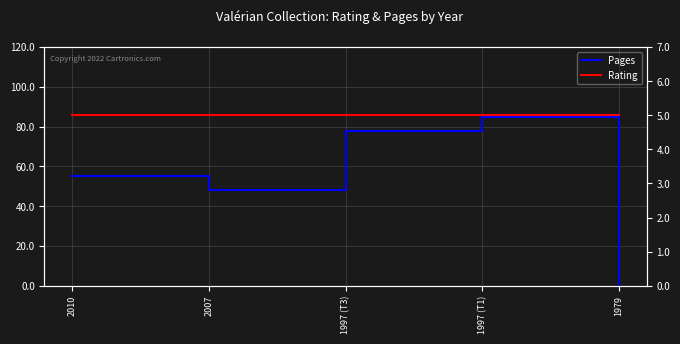

What position from the right is 1979?

1